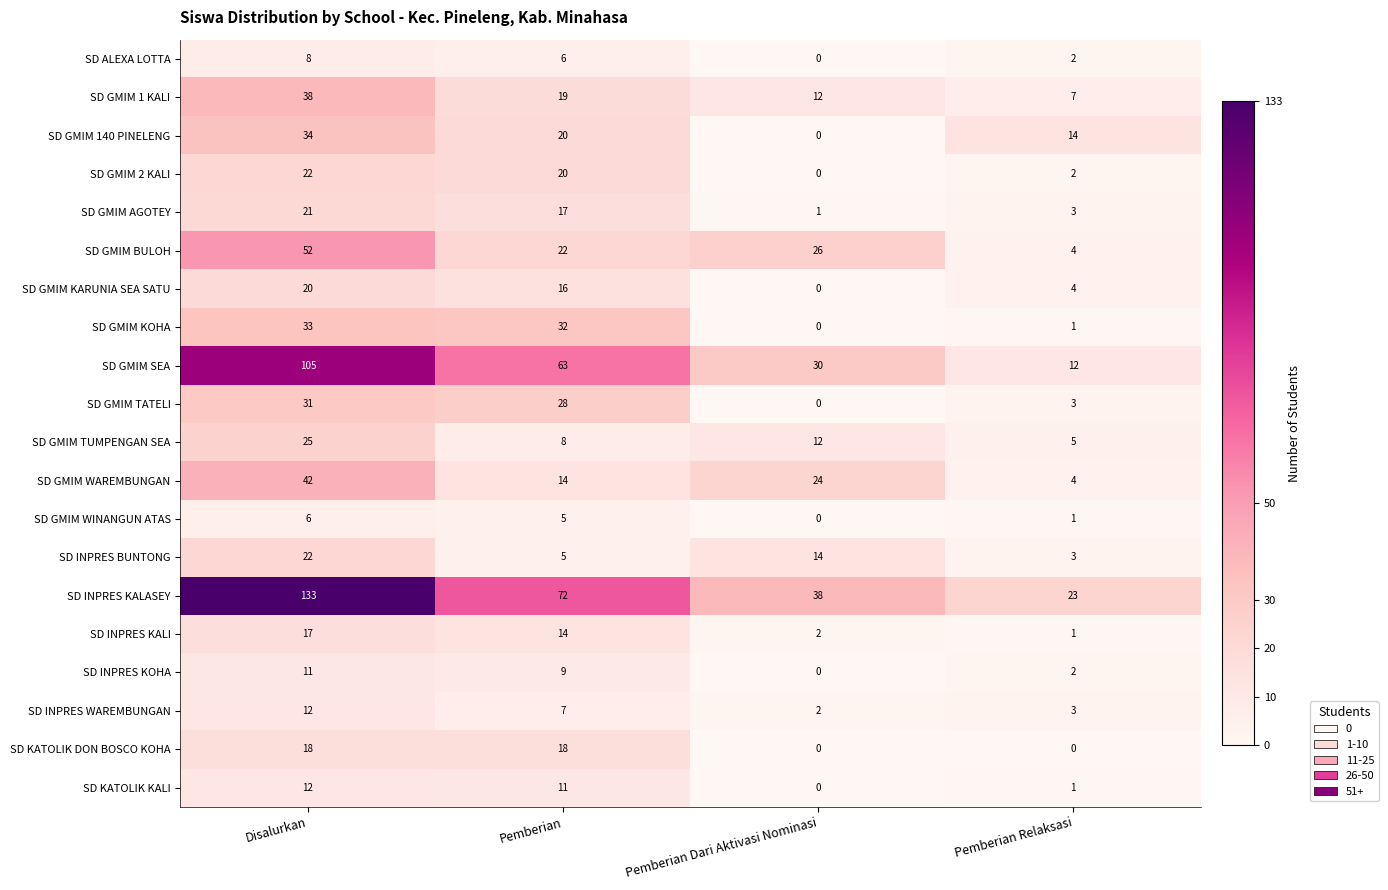

Which category has the highest value across all series?

Disalurkan